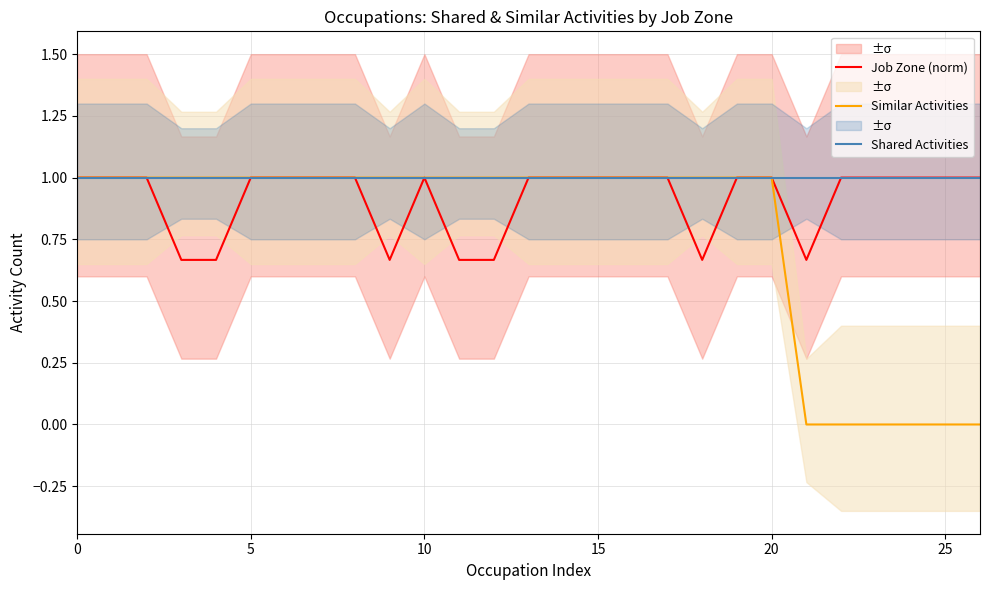

How many Similar Activities values are between 1 and 2?

21